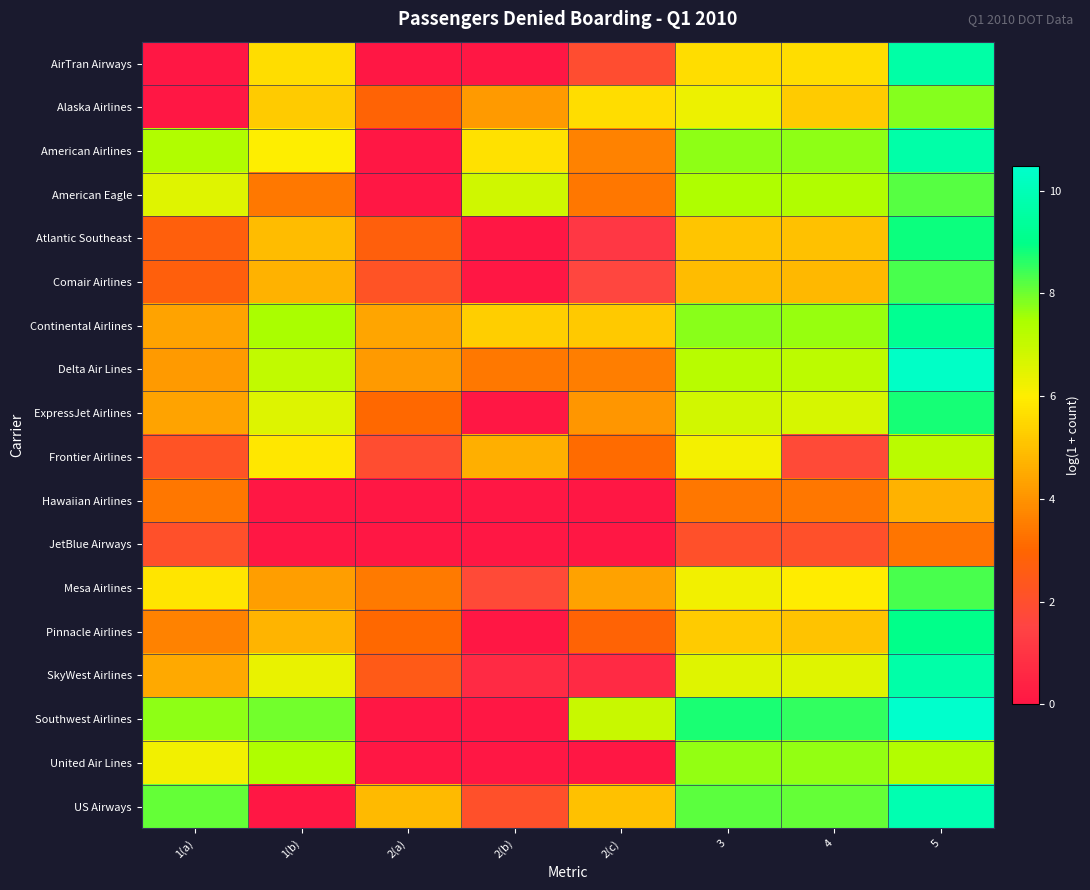

At how many categories does at least one series exceed 9?

1